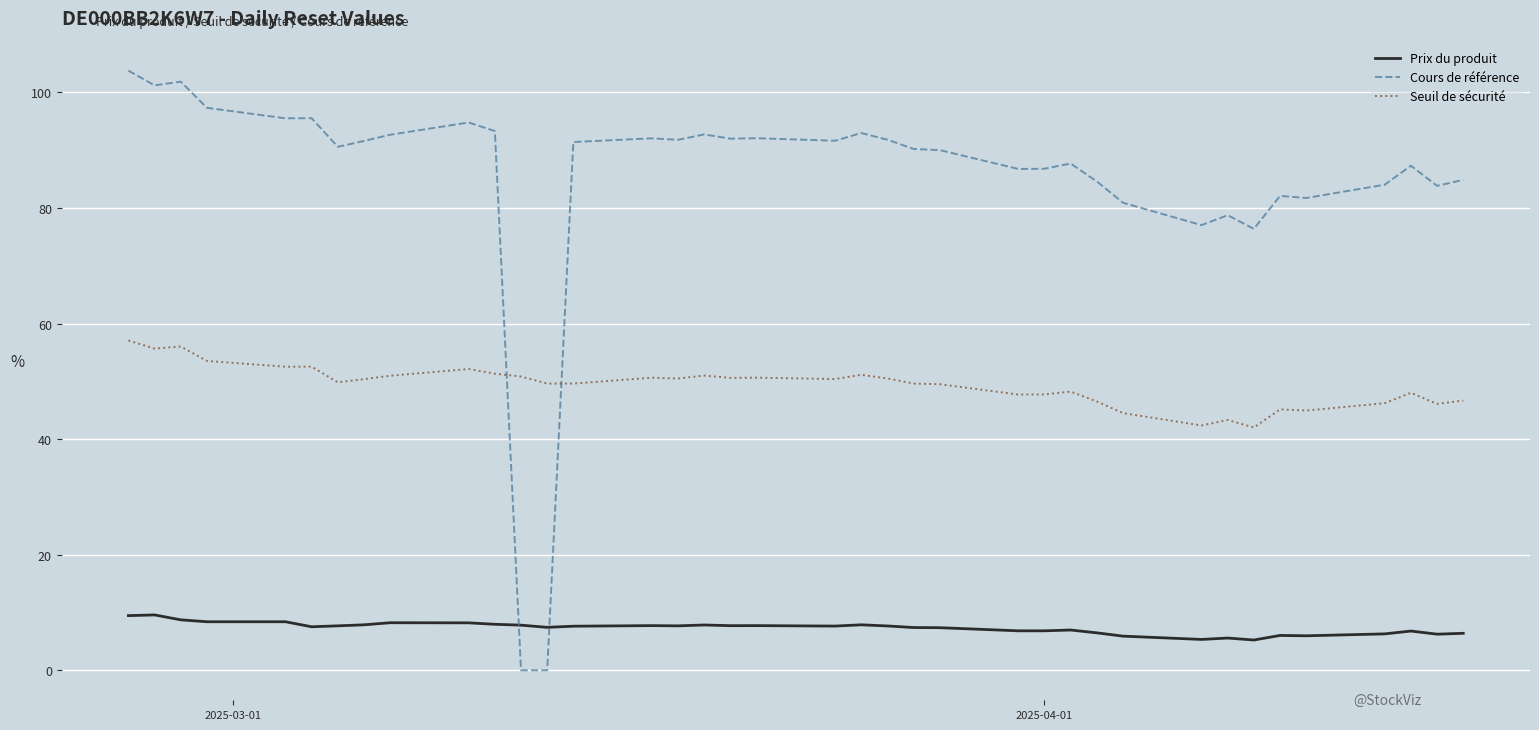

Which series has the largest total across all categories?

Cours de référence